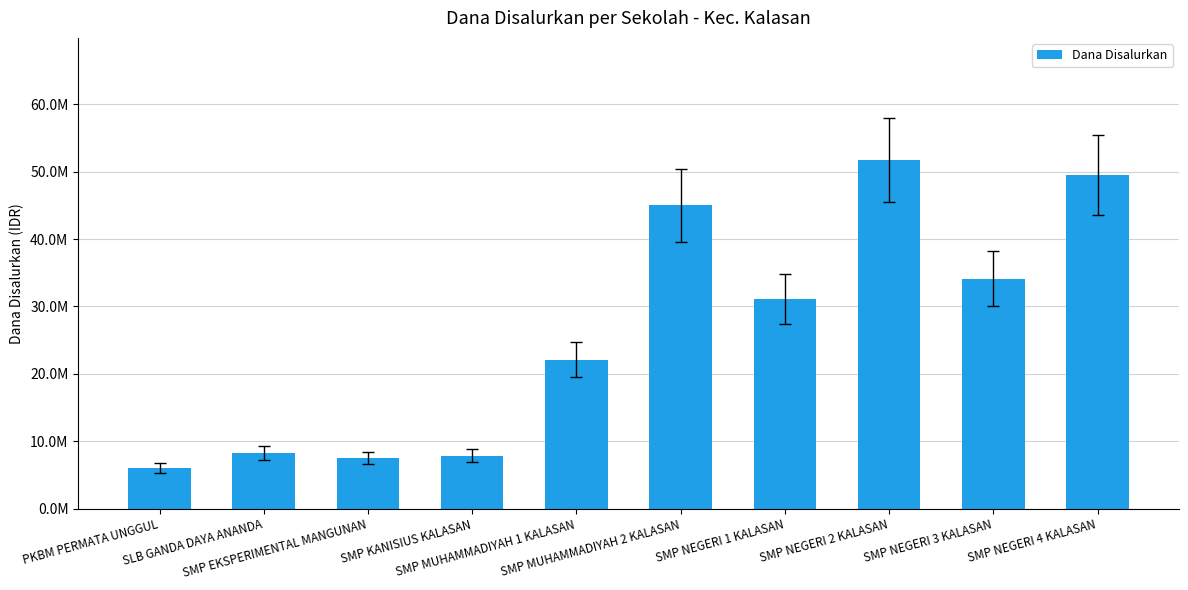

List the labels in order of value, smallest first.

PKBM PERMATA UNGGUL, SMP EKSPERIMENTAL MANGUNAN, SMP KANISIUS KALASAN, SLB GANDA DAYA ANANDA, SMP MUHAMMADIYAH 1 KALASAN, SMP NEGERI 1 KALASAN, SMP NEGERI 3 KALASAN, SMP MUHAMMADIYAH 2 KALASAN, SMP NEGERI 4 KALASAN, SMP NEGERI 2 KALASAN